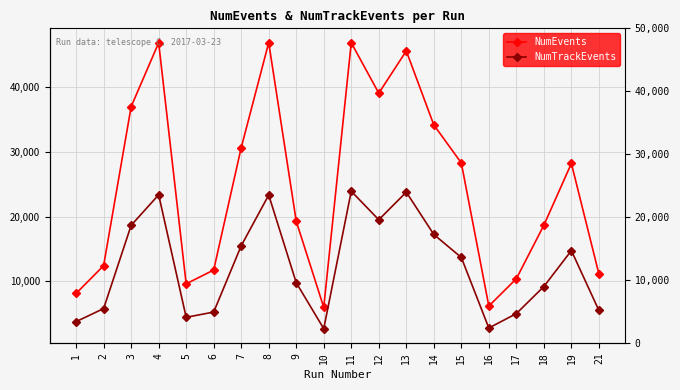

What is the total value across all series at 14?

51441